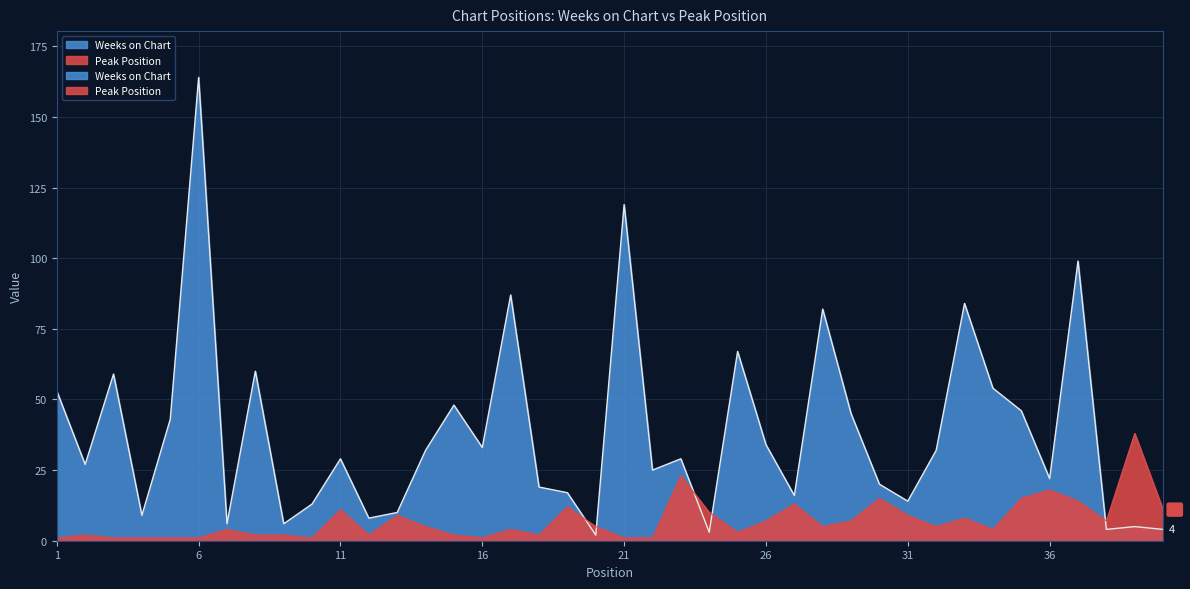

At which category does the chart reach its peak across all series?

6